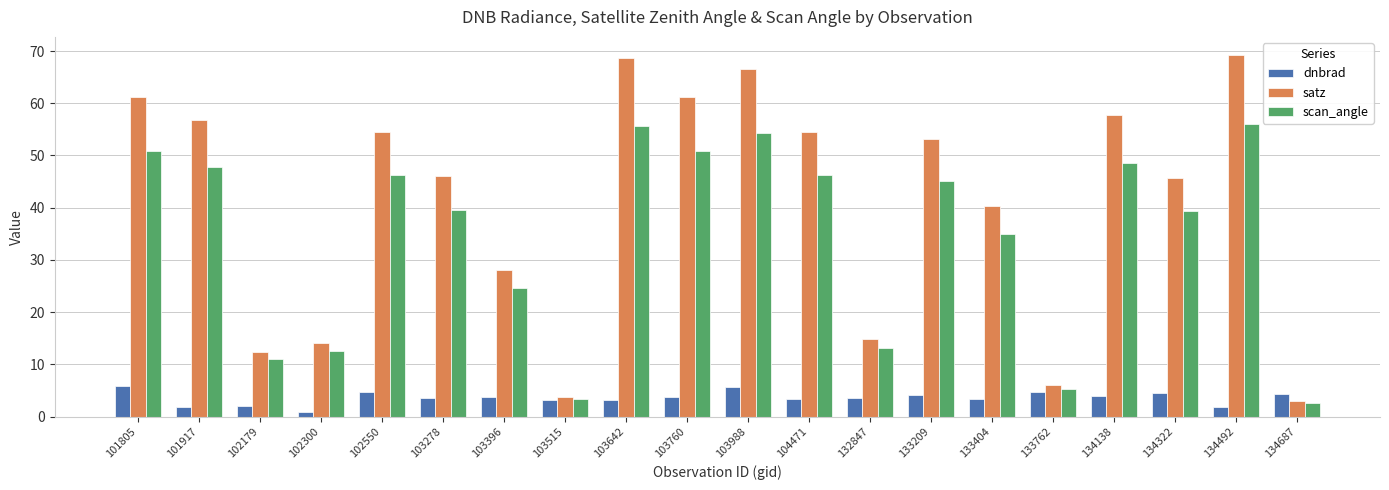

What is the total value across all series at 133209?

102.3